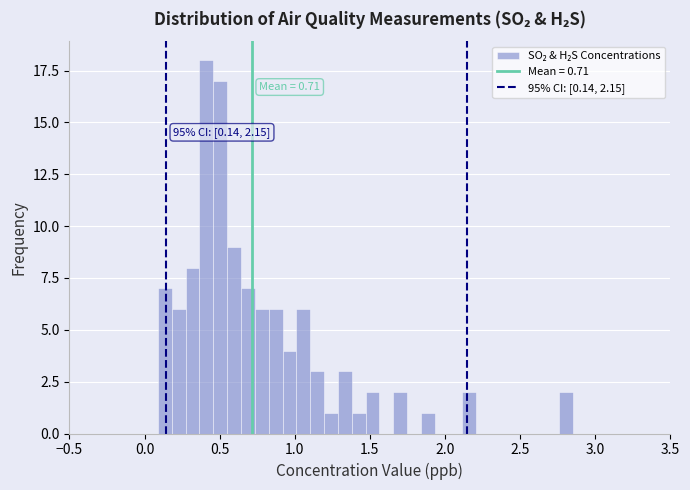

Read against the x-axis, roughly where is the centre of the tallest bar?

0.40